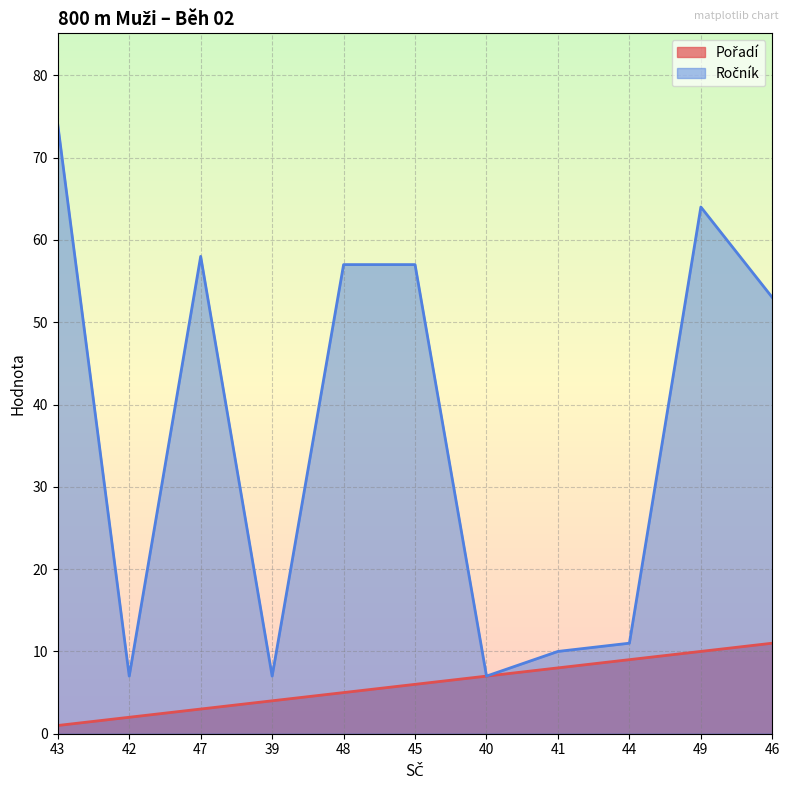

True or false: Ročník has a value of 57 at 45.

True